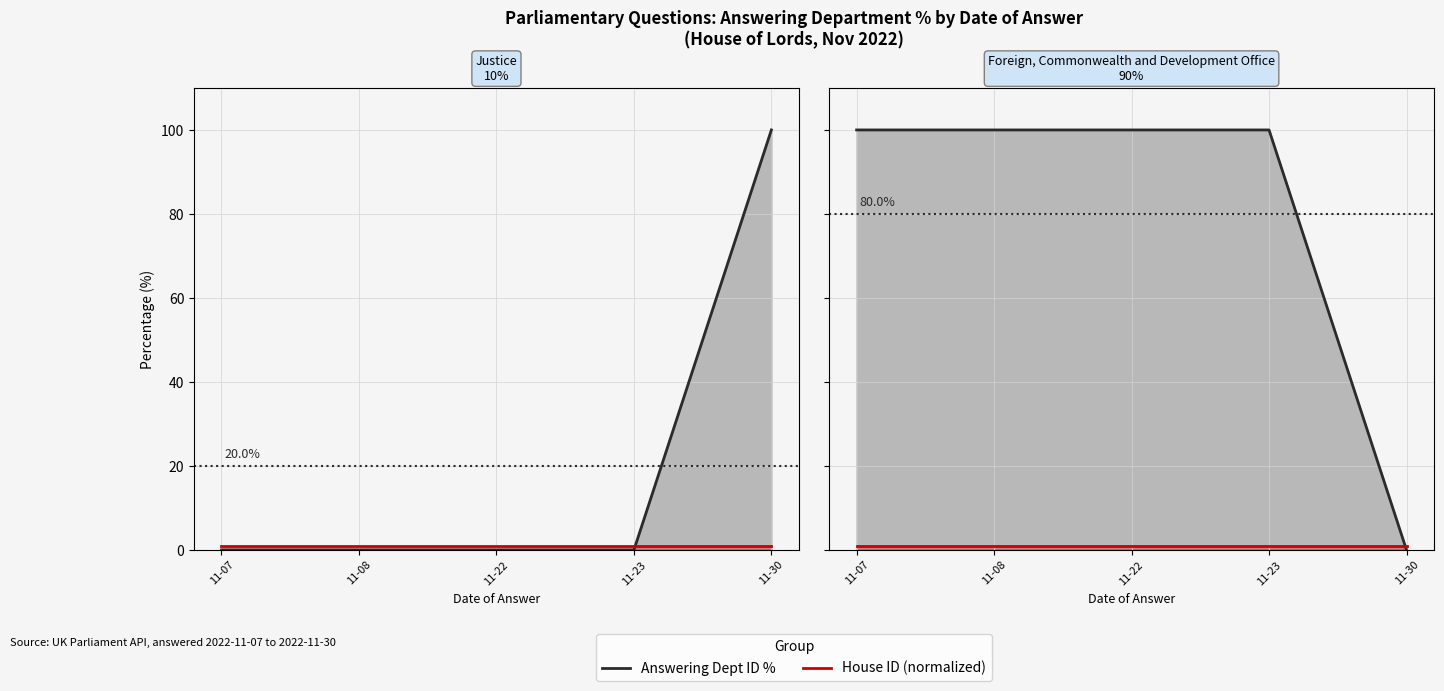

The Answering Dept ID % series shows 133.4 at 11-23. True or false?

False